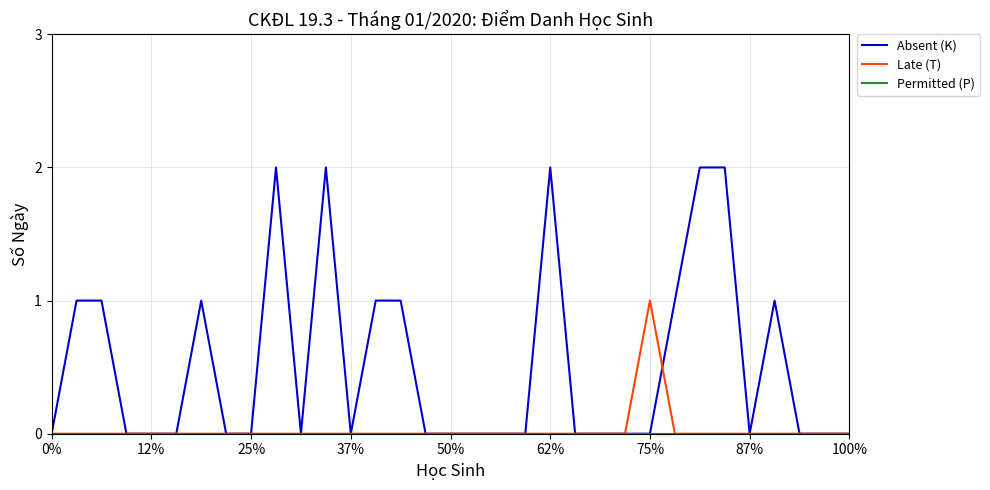

Which series has the largest total across all categories?

Absent (K)